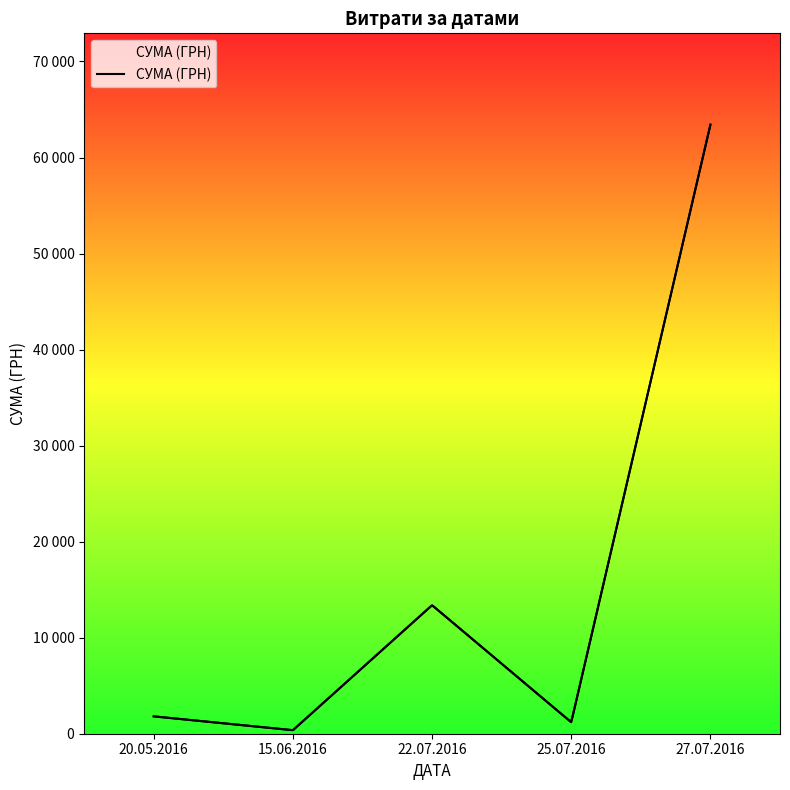

How many interior local valleys (lower than both neighbors) does the data have?

2